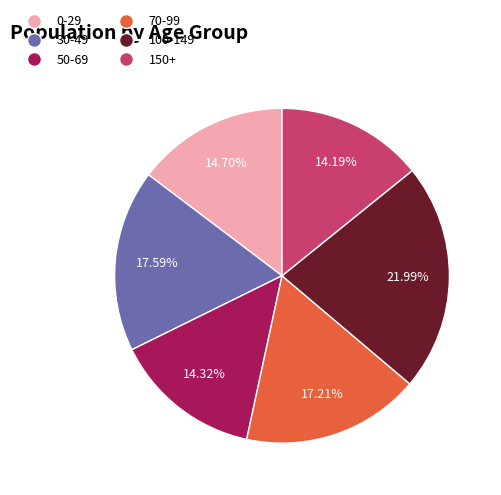

Approximately how many times larger is the value at 70-99 compared to 0-29?

1.2